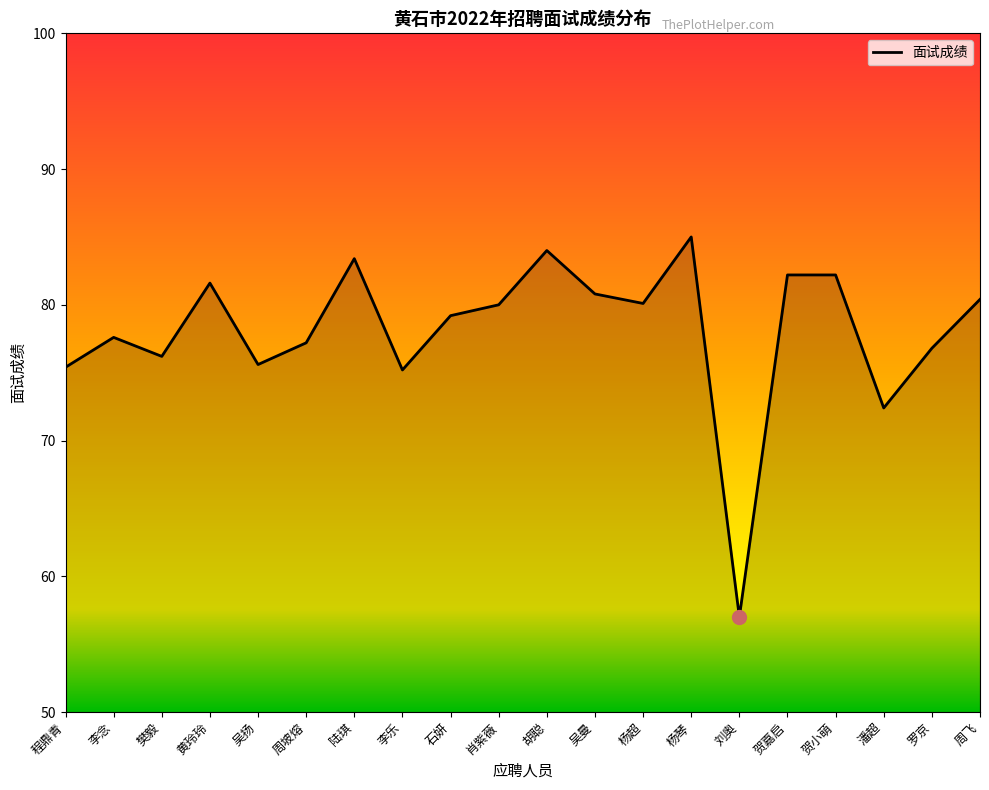

How many distinct data groups are displayed?

1